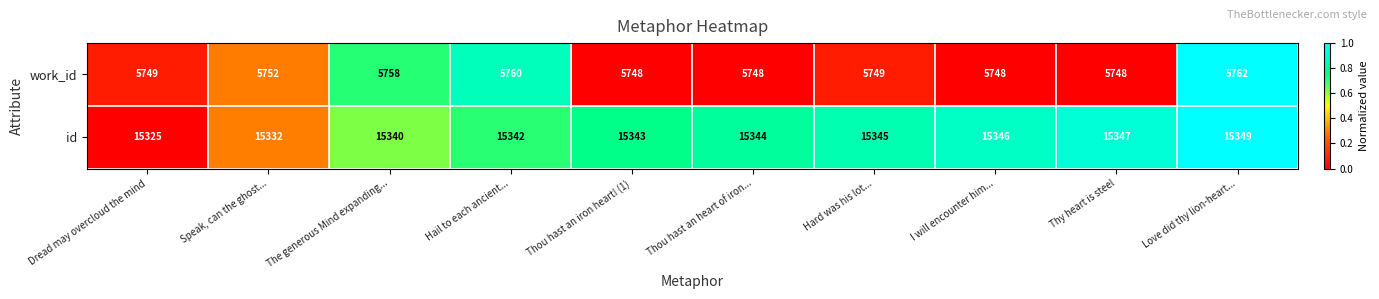

Rank the series at Hail to each ancient... from lowest to highest value.

work_id, id